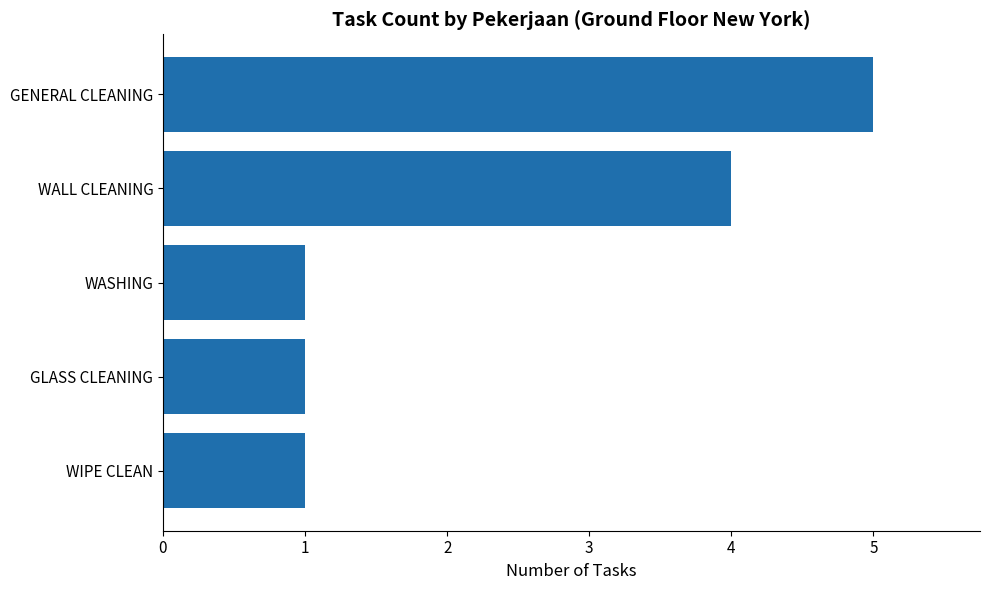

How many bars are there in total?

5